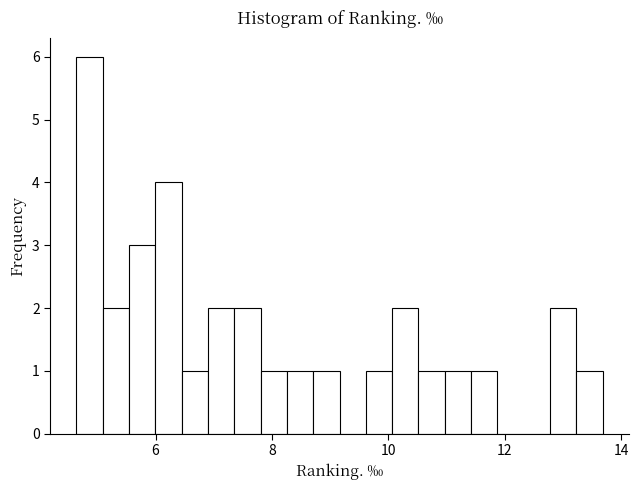

Around what value on the x-axis is the tallest bar? Give the approximate position of its centre, as read against the axis.

4.8